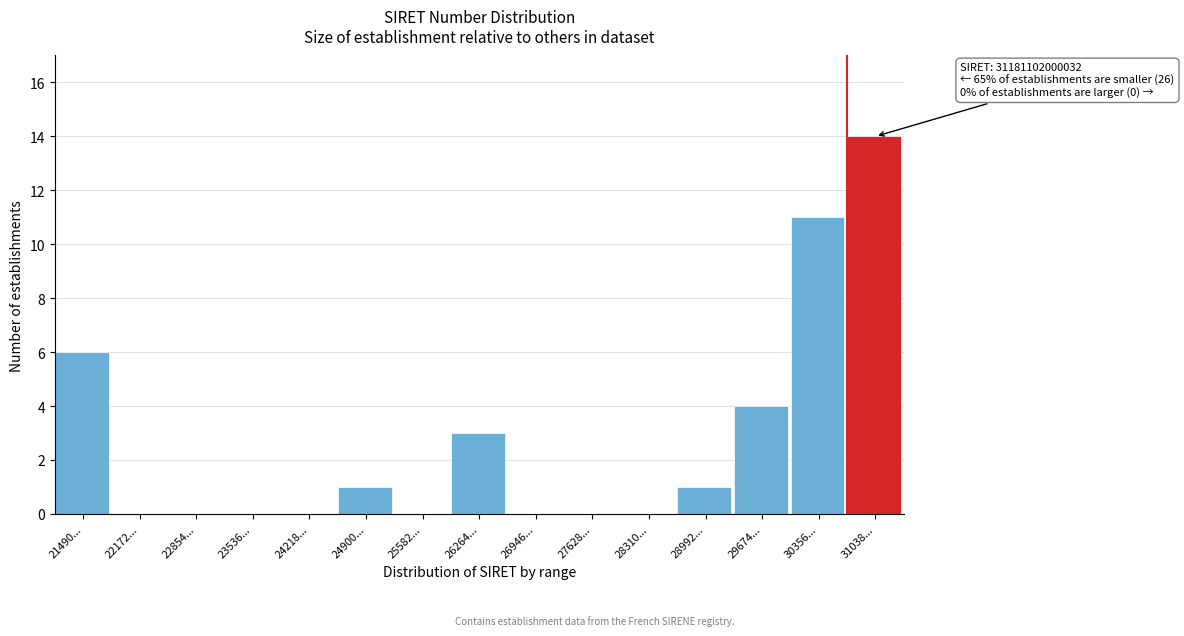

Reading left to right, what are all the values shown in this chart?

21490...=6	22172...=0	22854...=0	23536...=0	24218...=0	24900...=1	25582...=0	26264...=3	26946...=0	27628...=0	28310...=0	28992...=1	29674...=4	30356...=11	31038...=14